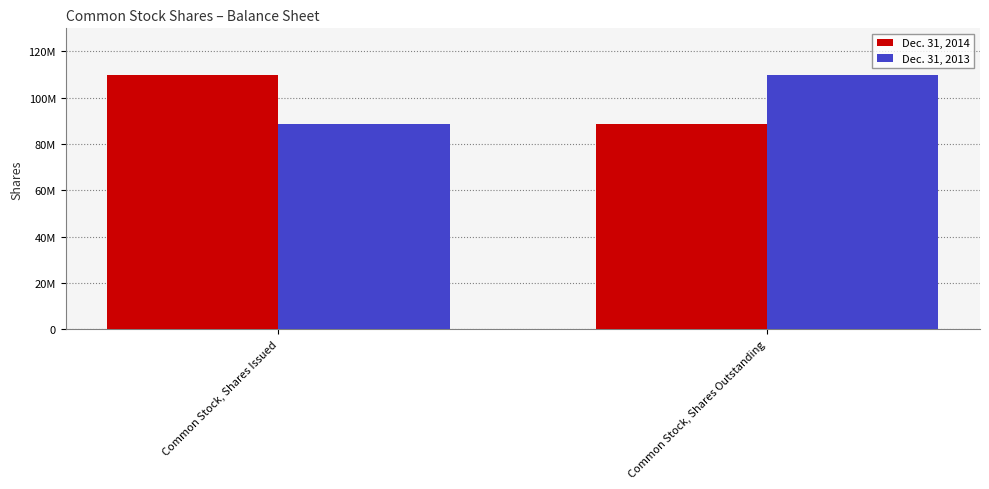

How many Dec. 31, 2014 values are between 88794222 and 109997533?

2